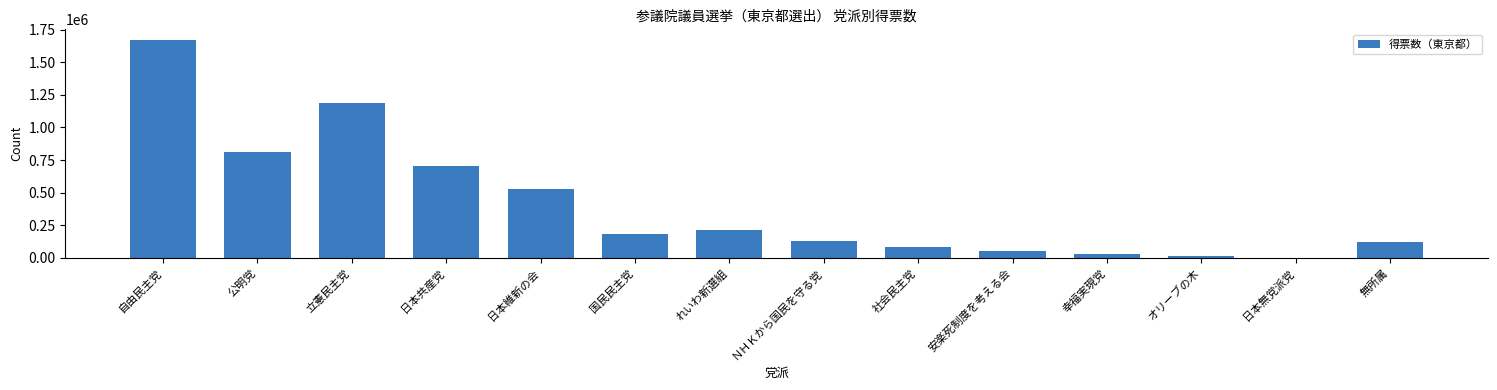

The chart shows a value of 1184581.0 at 立憲民主党. True or false?

True